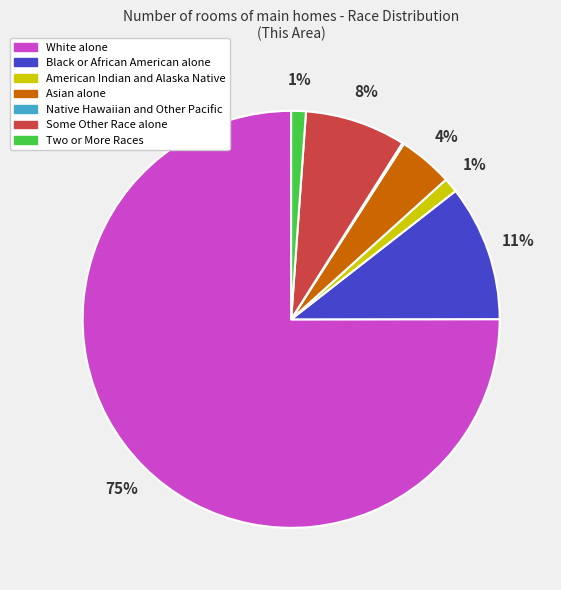

Which category has the biggest portion of the pie?

White alone